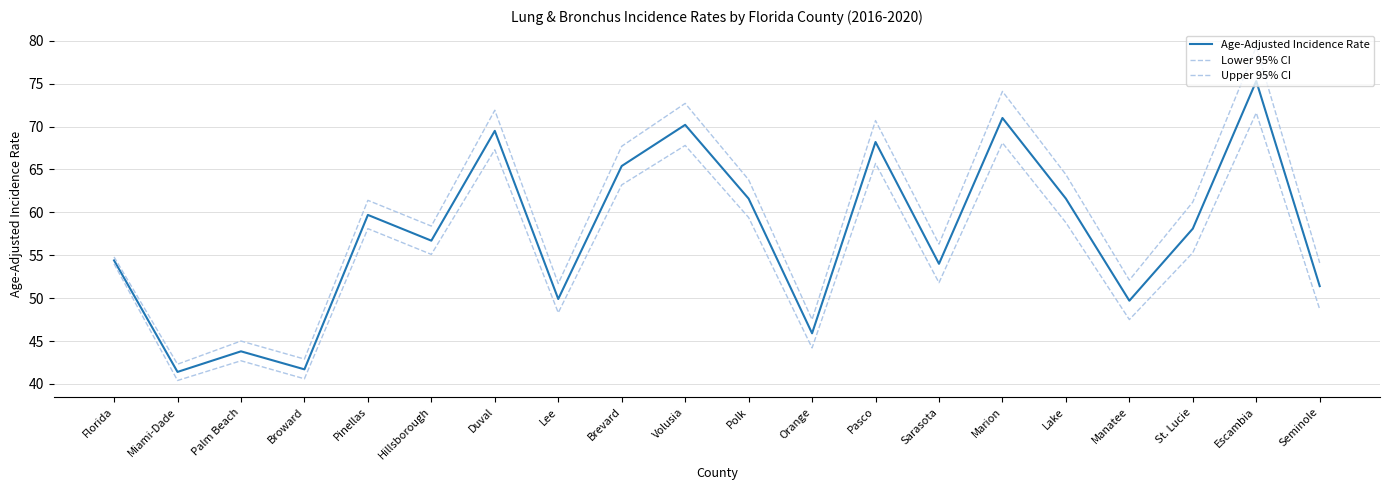

At how many categories does at least one series exceed 60?

10